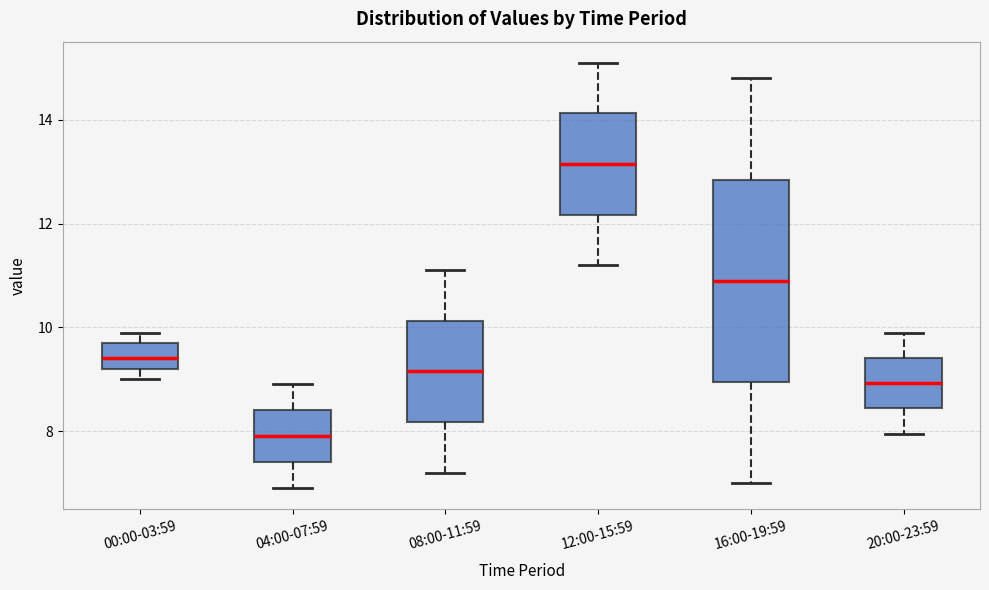

Where does the lower whisker of the box for 16:00-19:59 end on the y-axis? The values are not printed on the chart, so give them approximately, as read against the axis.

7.0